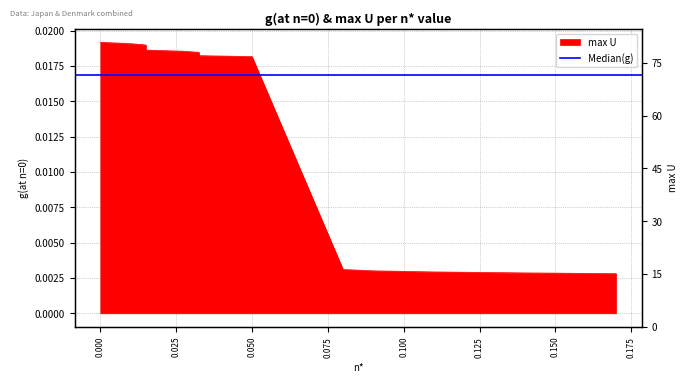

Where is the data nearest to the value 0?

0.17